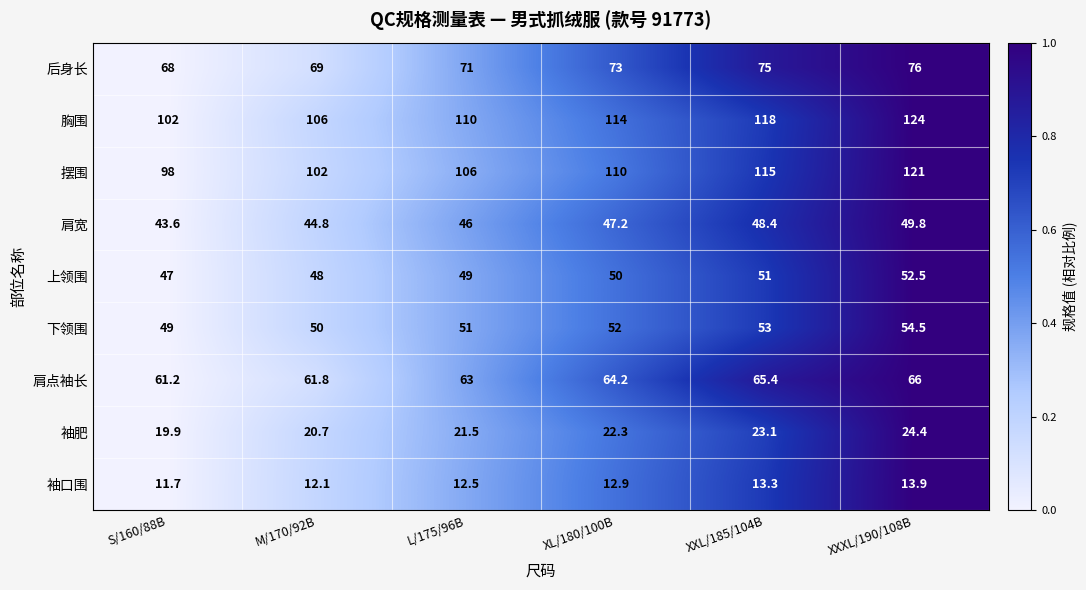

Rank the series by their maximum value, from lowest to highest.

袖口围, 袖肥, 肩宽, 上领围, 下领围, 肩点袖长, 后身长, 摆围, 胸围